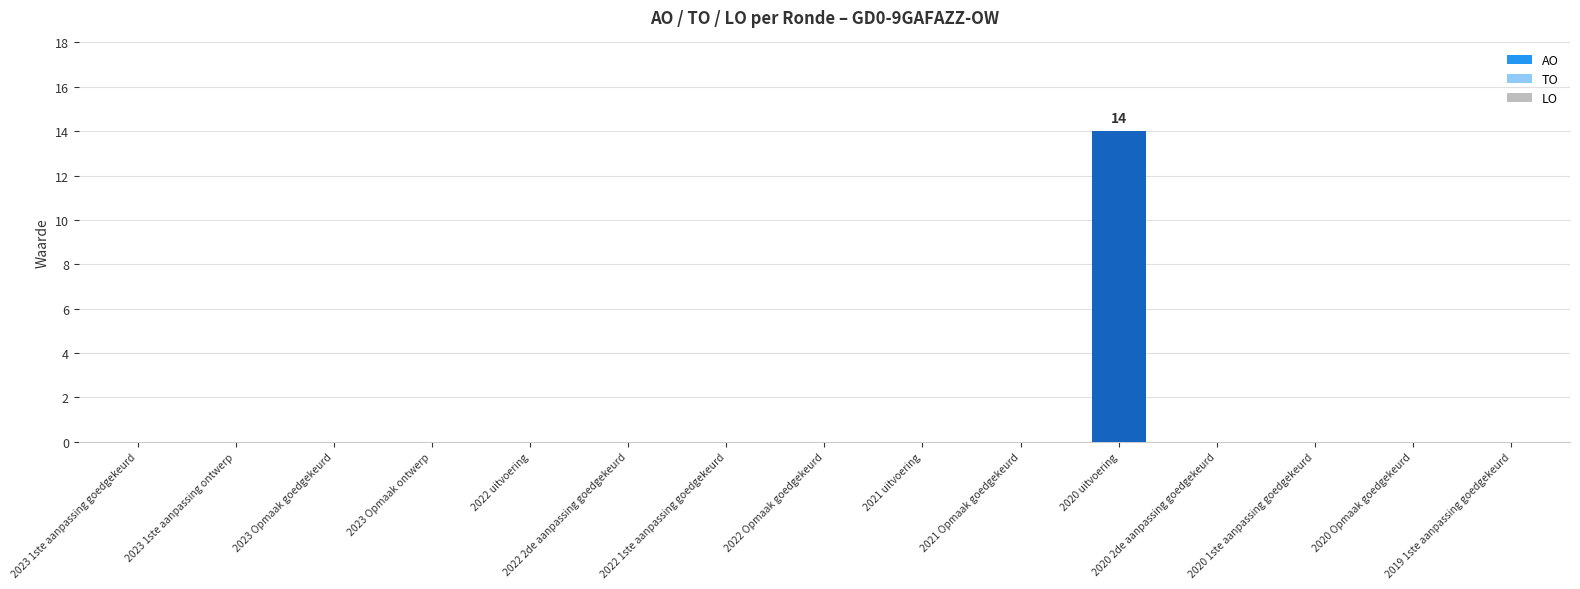

What is the maximum value shown in the chart?

14